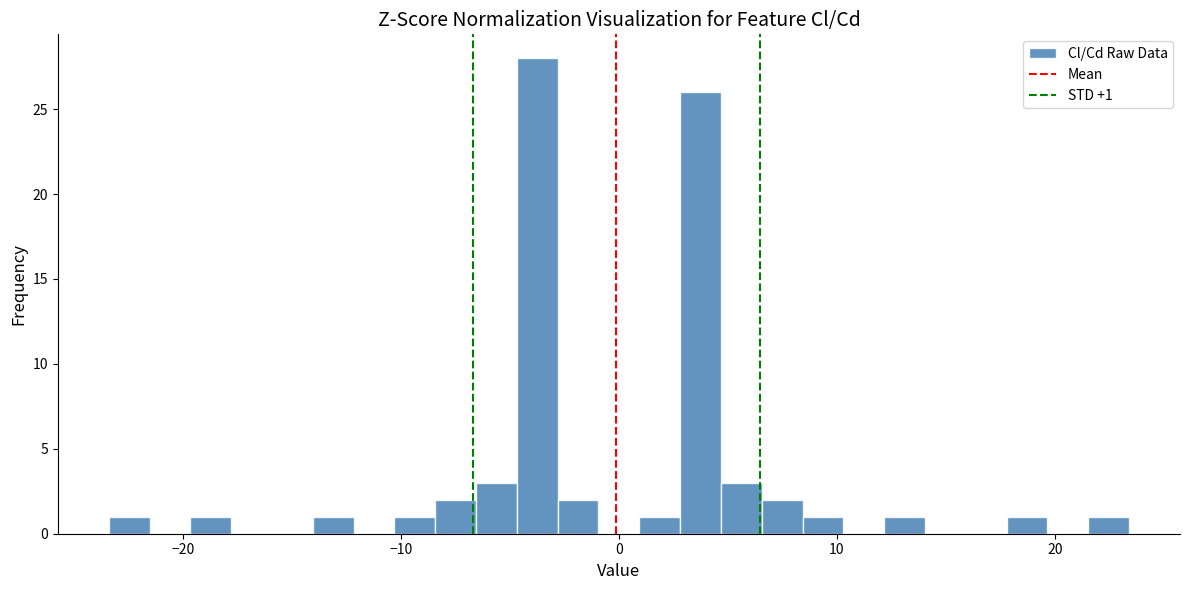

Around what value on the x-axis is the tallest bar? Give the approximate position of its centre, as read against the axis.

-4